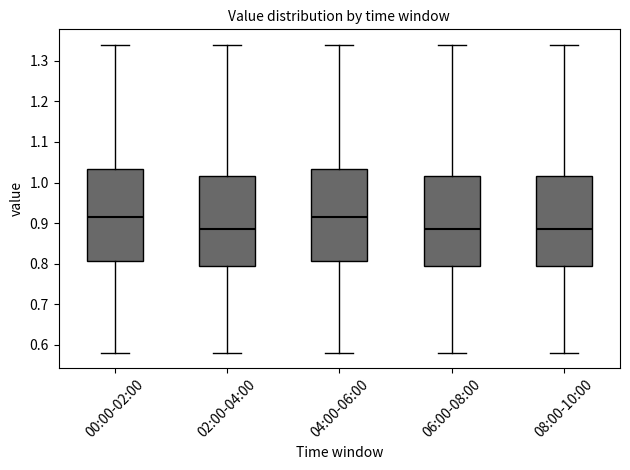

Reading left to right, transcribe this box plot: for each box, give where its median line is, the range the box spans, and where its two whiskers end, as read against the y-axis. The values are not printed on the chart, so give them approximately, as read against the axis.

00:00-02:00: median 0.92, box 0.81 to 1.03, whiskers 0.58 to 1.34
02:00-04:00: median 0.89, box 0.80 to 1.02, whiskers 0.58 to 1.34
04:00-06:00: median 0.92, box 0.81 to 1.03, whiskers 0.58 to 1.34
06:00-08:00: median 0.89, box 0.80 to 1.02, whiskers 0.58 to 1.34
08:00-10:00: median 0.89, box 0.80 to 1.02, whiskers 0.58 to 1.34